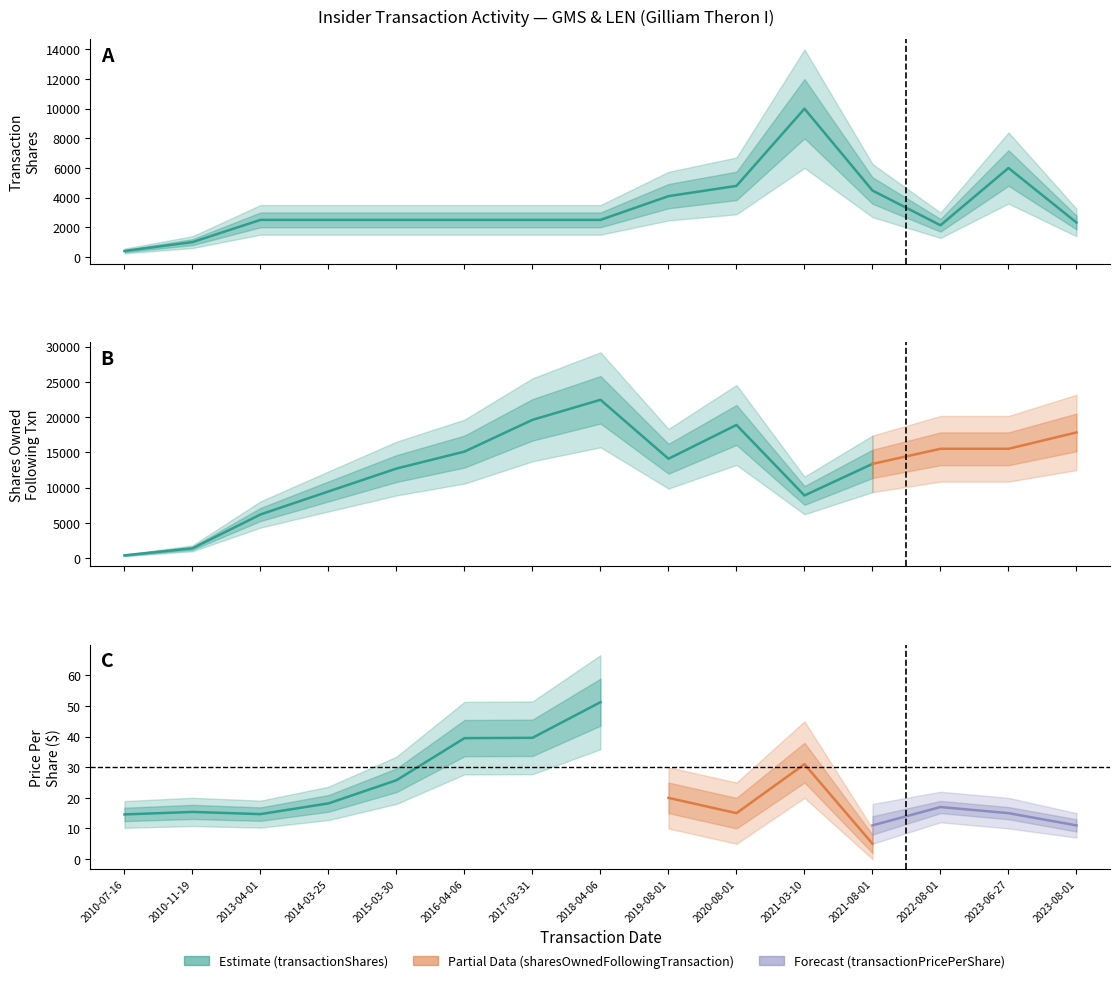

List the series in order of their peak value, highest first.

sharesOwnedFollowingTransaction, transactionShares, transactionPricePerShare